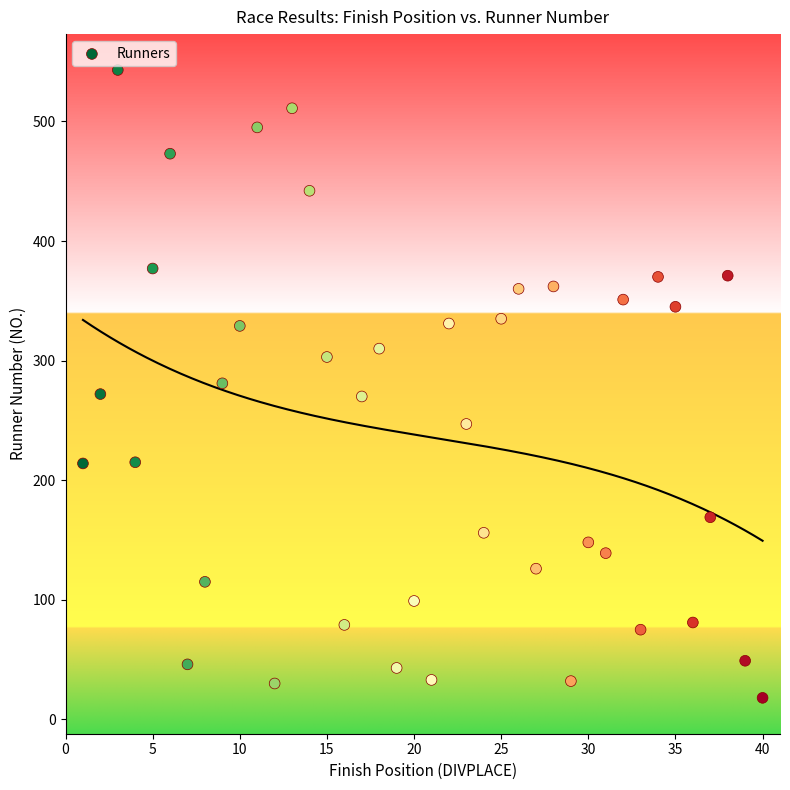

What is the range of Y values (max minus min)?

525